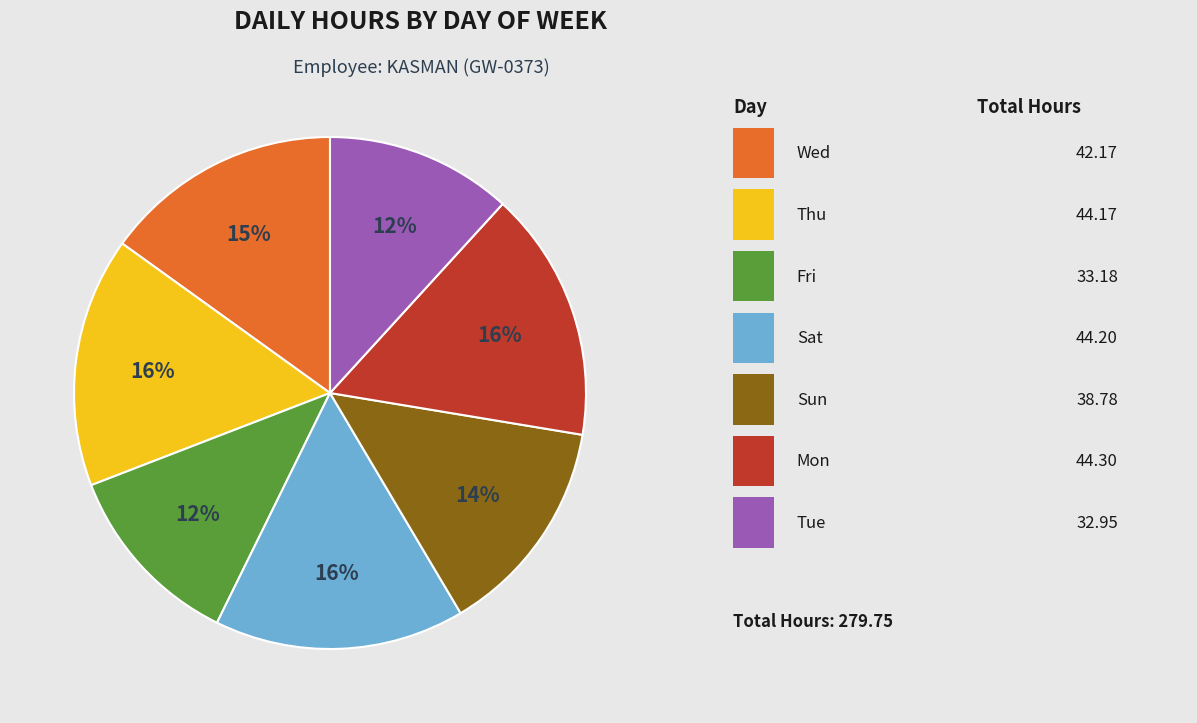

Is there any slice that represents more than half of the pie?

No